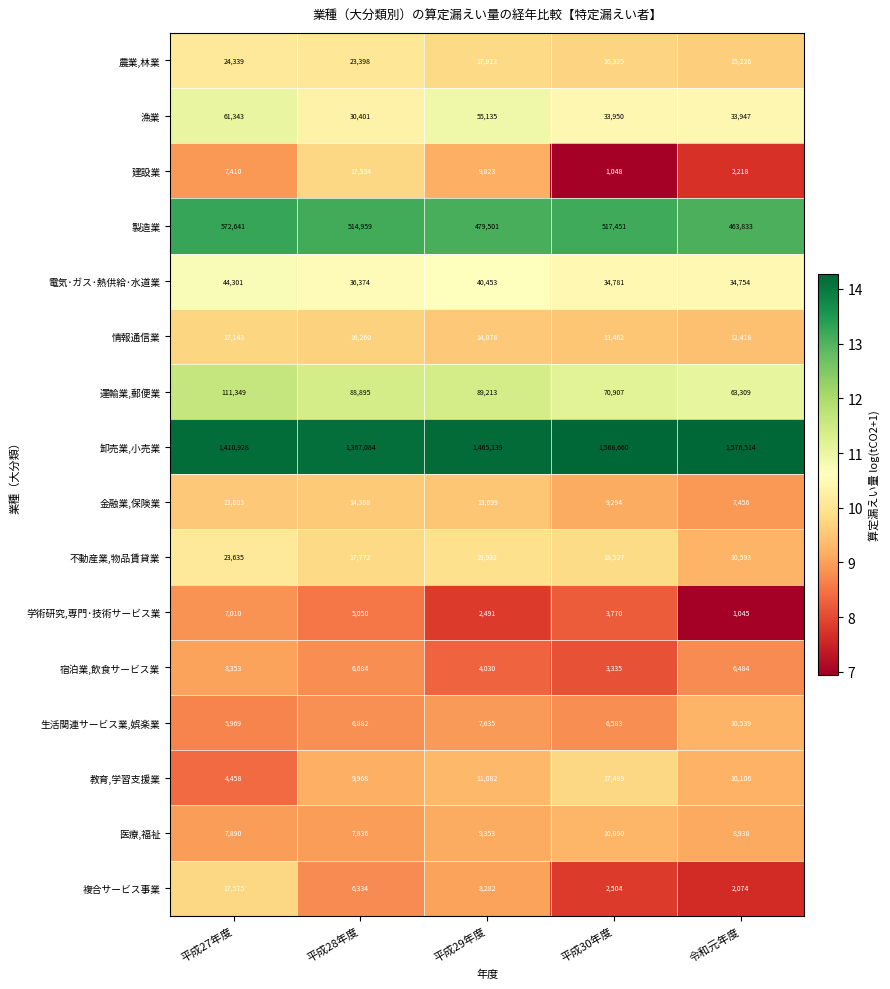

What is the sum of all 電気･ガス･熱供給･水道業 values?

190663